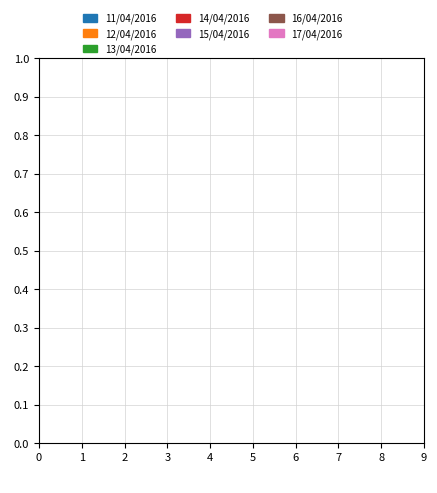

Does 16/04/2016 represent more than half of the total?

No